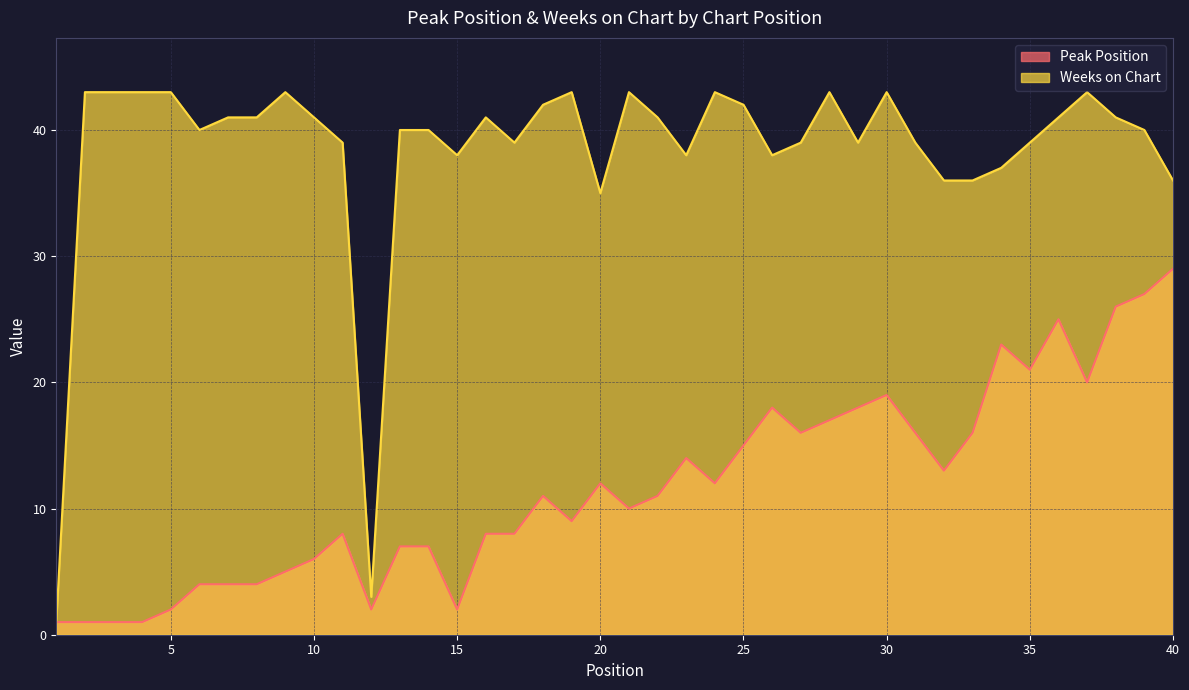

True or false: Weeks on Chart and Peak Position intersect in this chart.

False